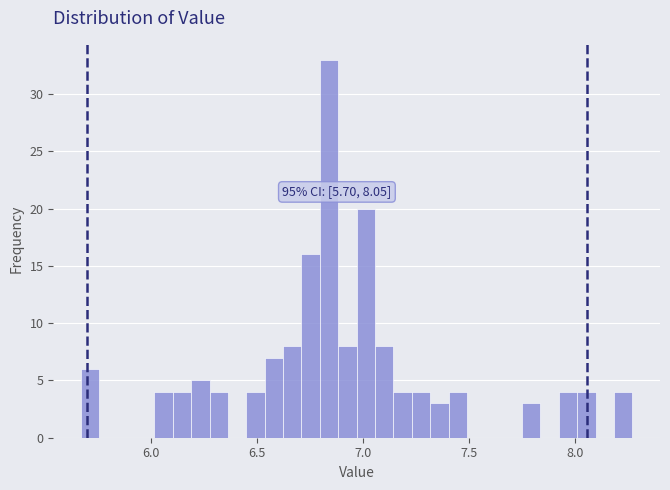

Read against the x-axis, roughly where is the centre of the tallest bar?

6.85